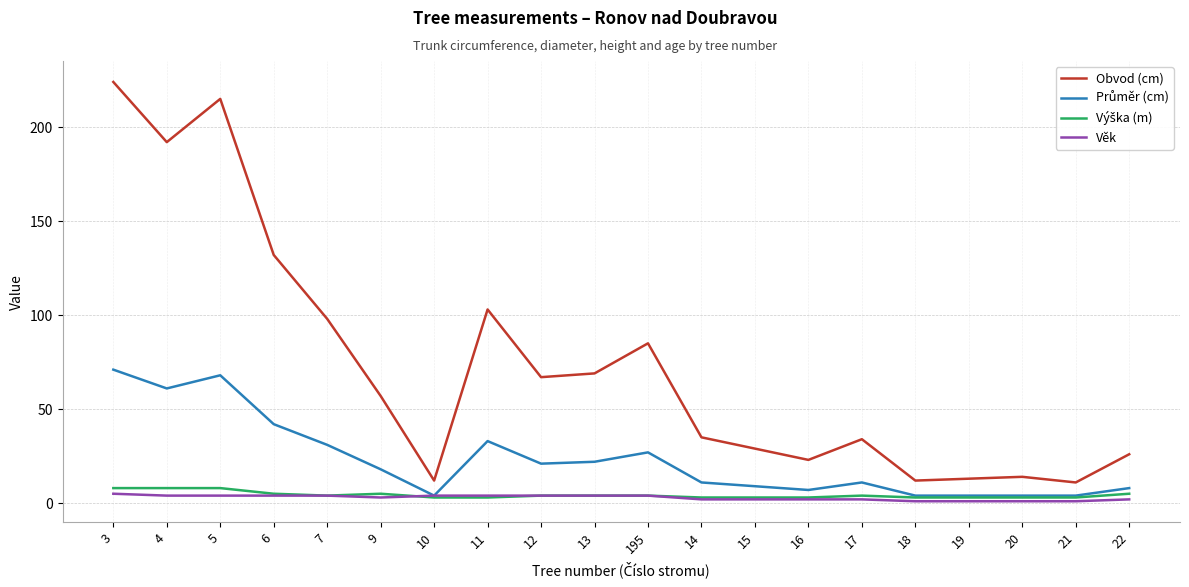

What is the sum of all Věk values?

58